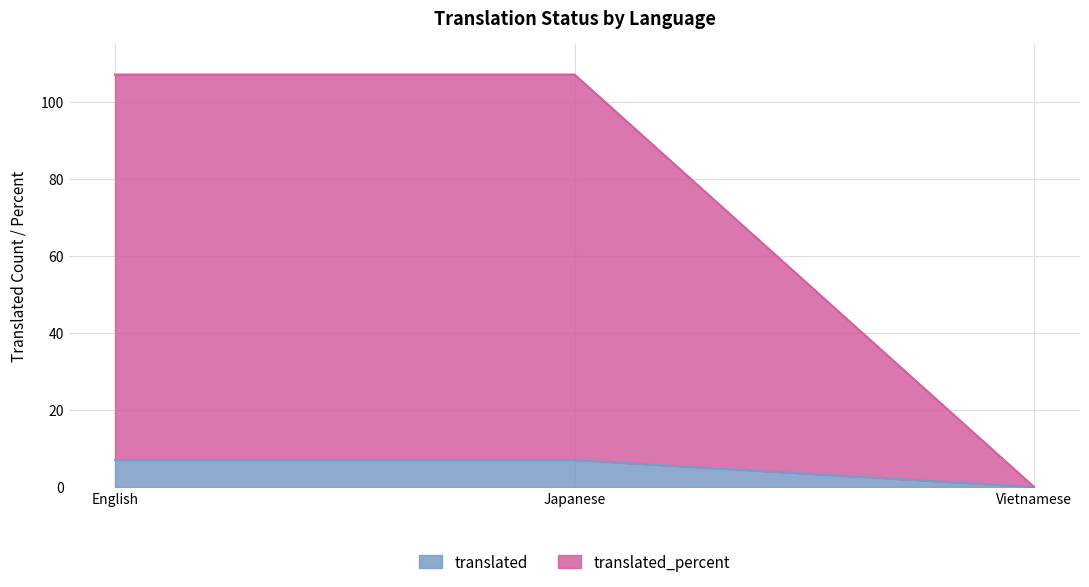

Does the chart display data point markers on the line(s)?

No